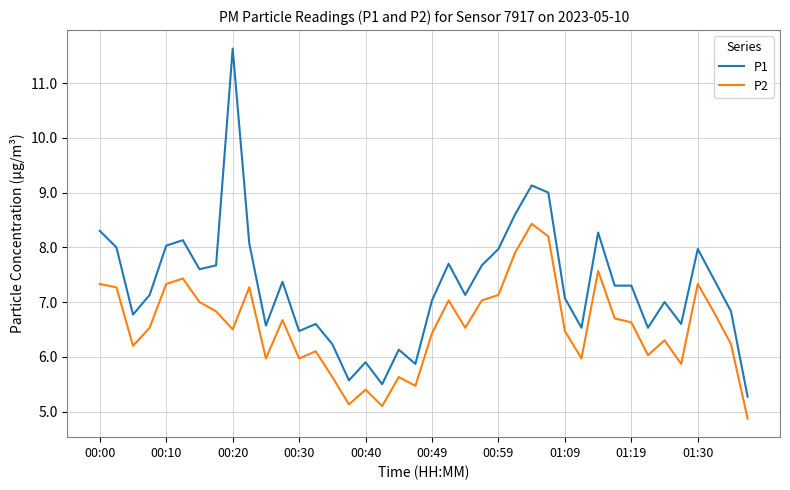

True or false: P1 and P2 intersect in this chart.

False